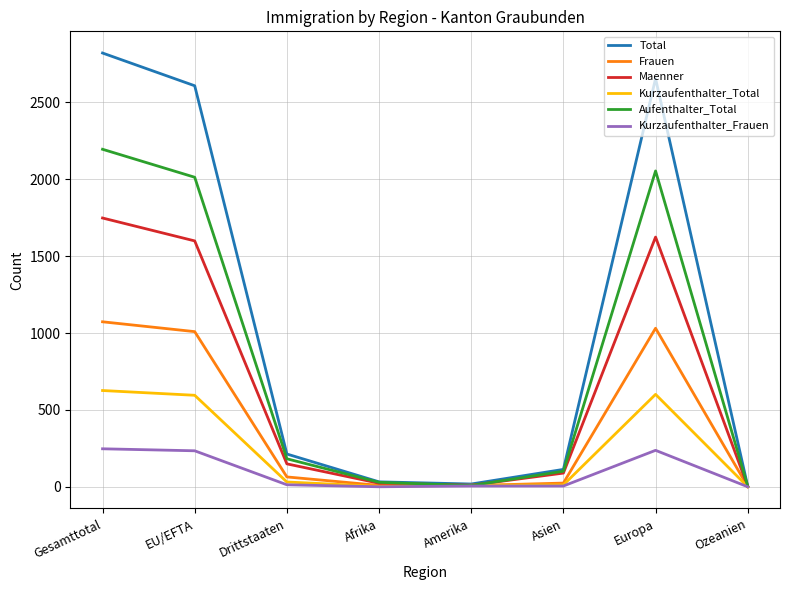

What value does the Aufenthalter_Total series have at Gesamttotal?

2195